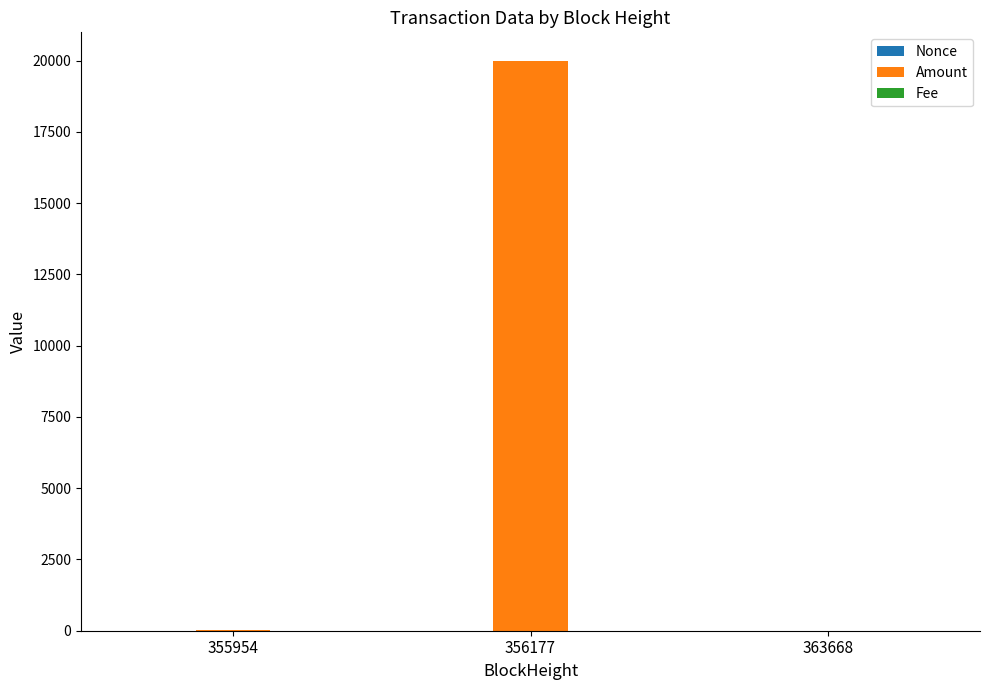

Where is Amount nearest to the value 9995?

355954